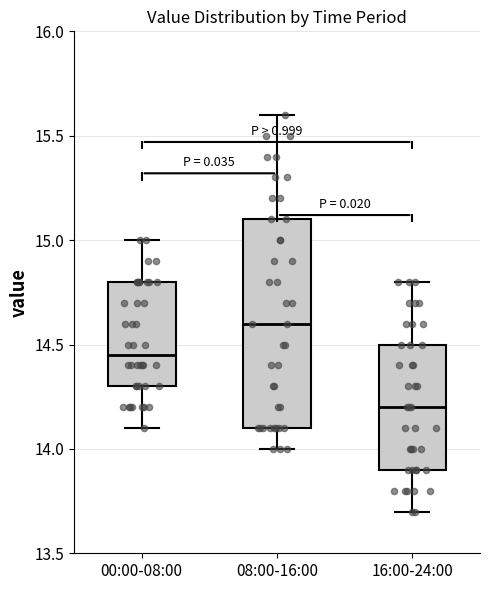

Reading left to right, transcribe this box plot: for each box, give where its median line is, the range the box spans, and where its two whiskers end, as read against the y-axis. The values are not printed on the chart, so give them approximately, as read against the axis.

00:00-08:00: median 14.45, box 14.30 to 14.80, whiskers 14.10 to 15.00
08:00-16:00: median 14.60, box 14.10 to 15.10, whiskers 14.00 to 15.60
16:00-24:00: median 14.20, box 13.90 to 14.50, whiskers 13.70 to 14.80